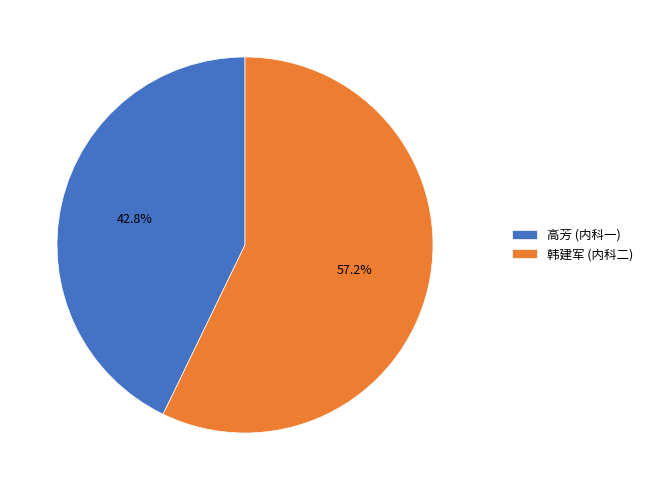

What percentage is the 高芳 (内科一) slice, to the nearest percent?

43%